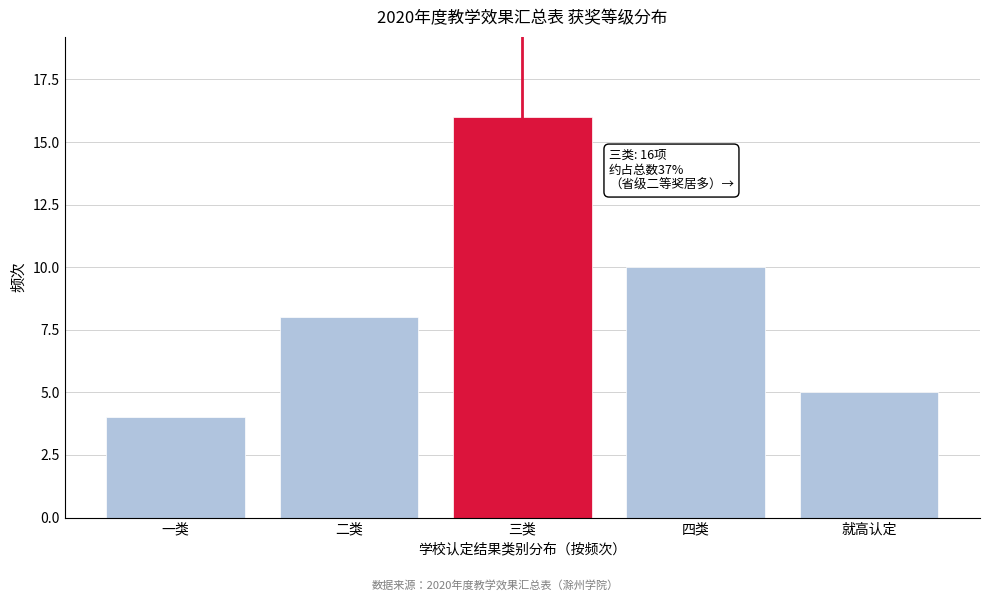

Reading right to left, transcribe all the data shown in this chart.

5	10	16	8	4